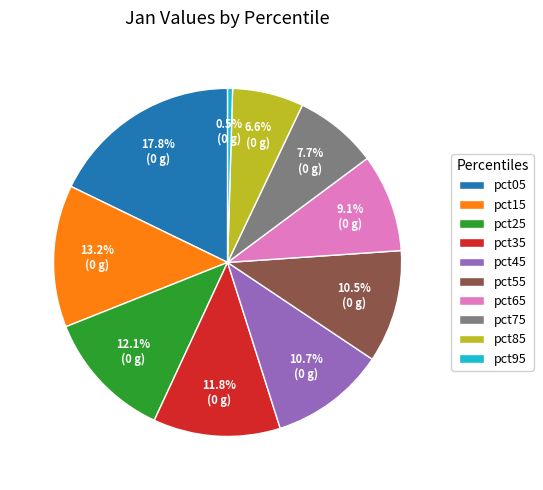

How many segments does this pie chart have?

10